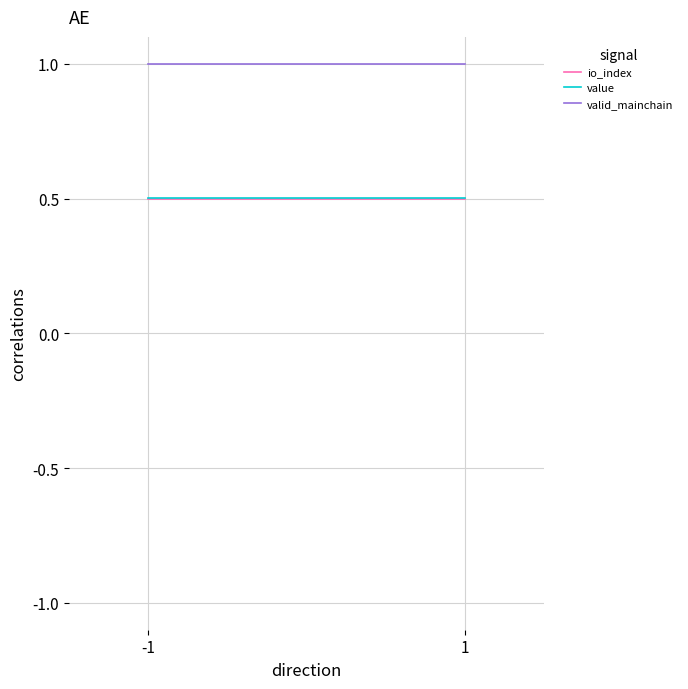

What is the value of the io_index point at the 1st from the left?

0.5